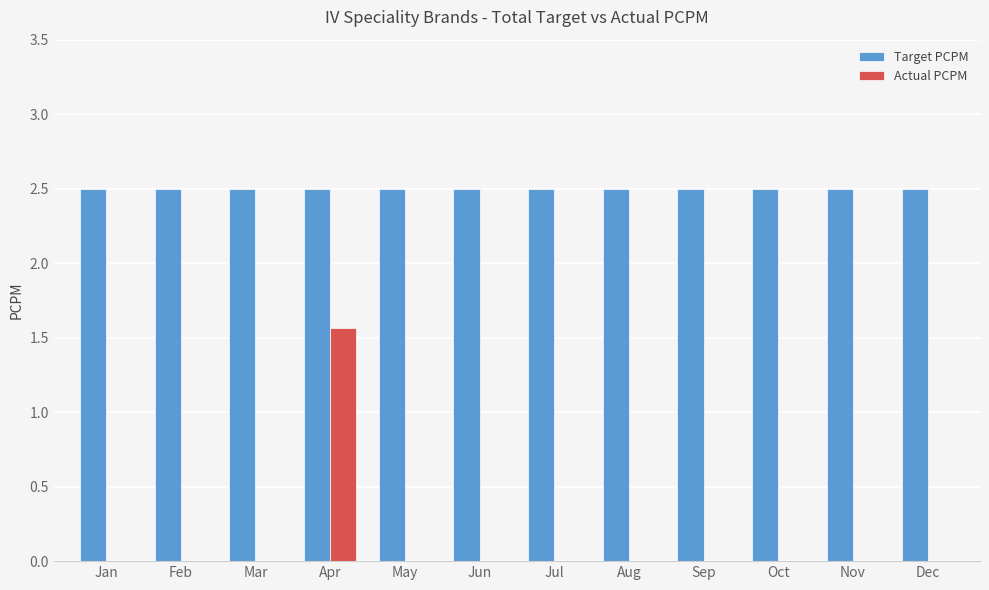

Is it true that Target PCPM equals 3.9 at Jan?

False